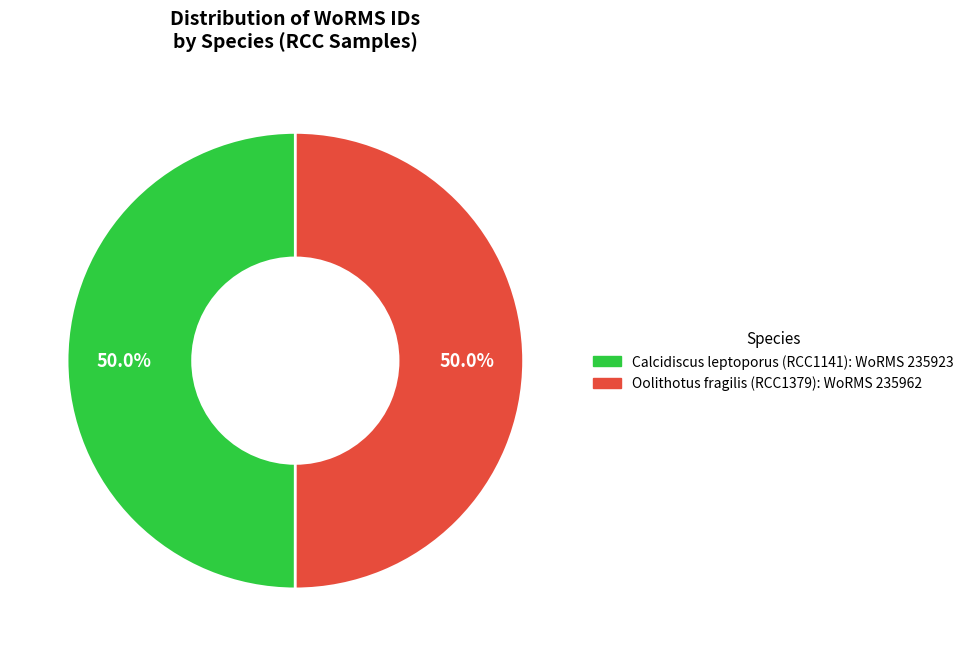

How many slices are in this pie chart?

2